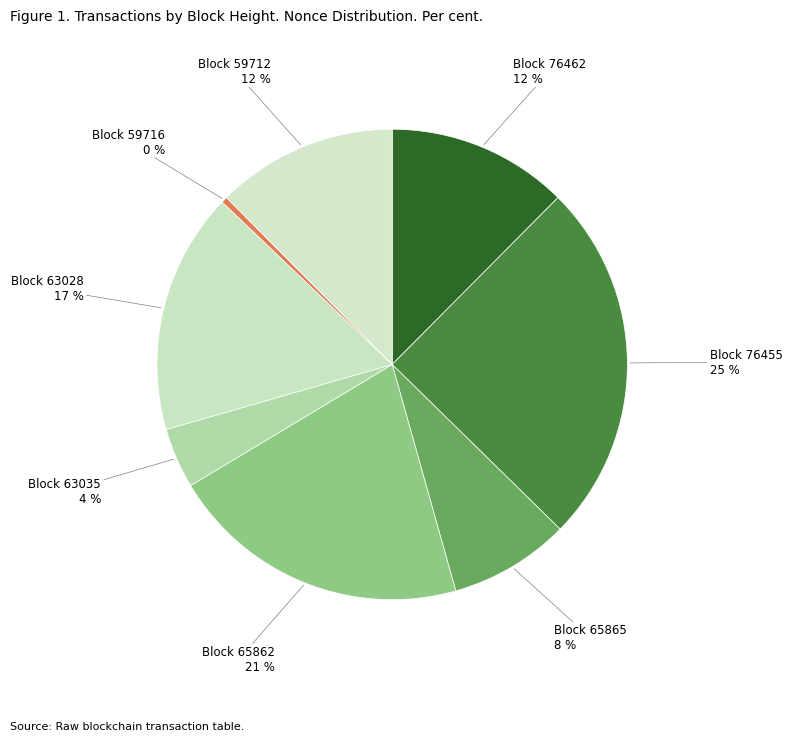

Is it true that Block 63028 is 17% of the pie?

True